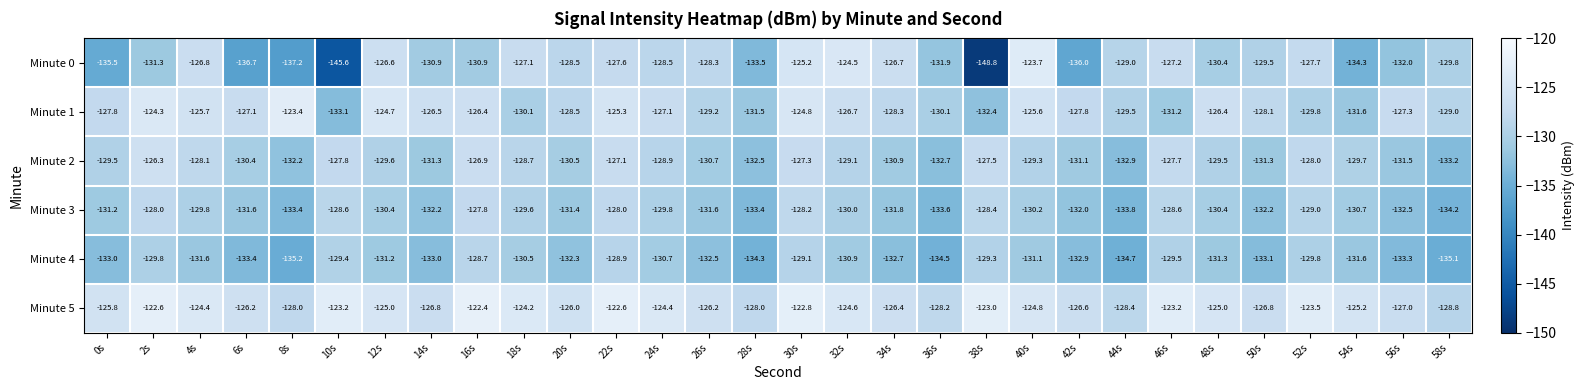

Is it true that Minute 3 equals -129.8 at 24s?

True